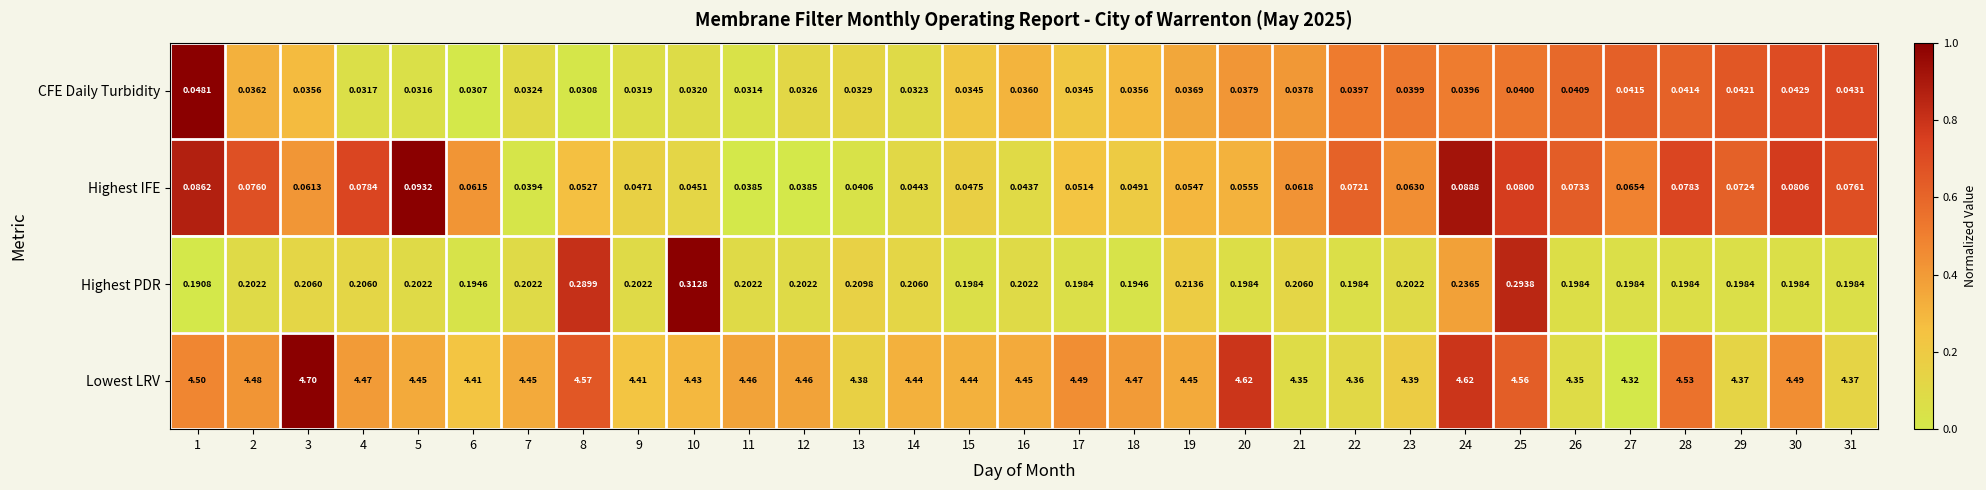

Rank the series by their maximum value, from lowest to highest.

CFE Daily Turbidity, Highest IFE, Highest PDR, Lowest LRV